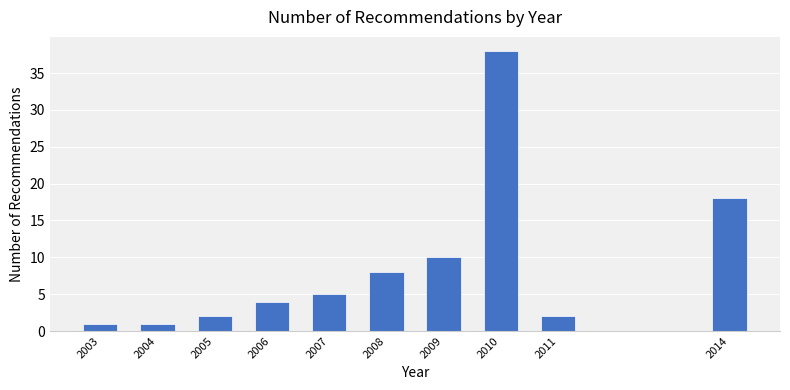

Reading right to left, transcribe all the data shown in this chart.

18	2	38	10	8	5	4	2	1	1